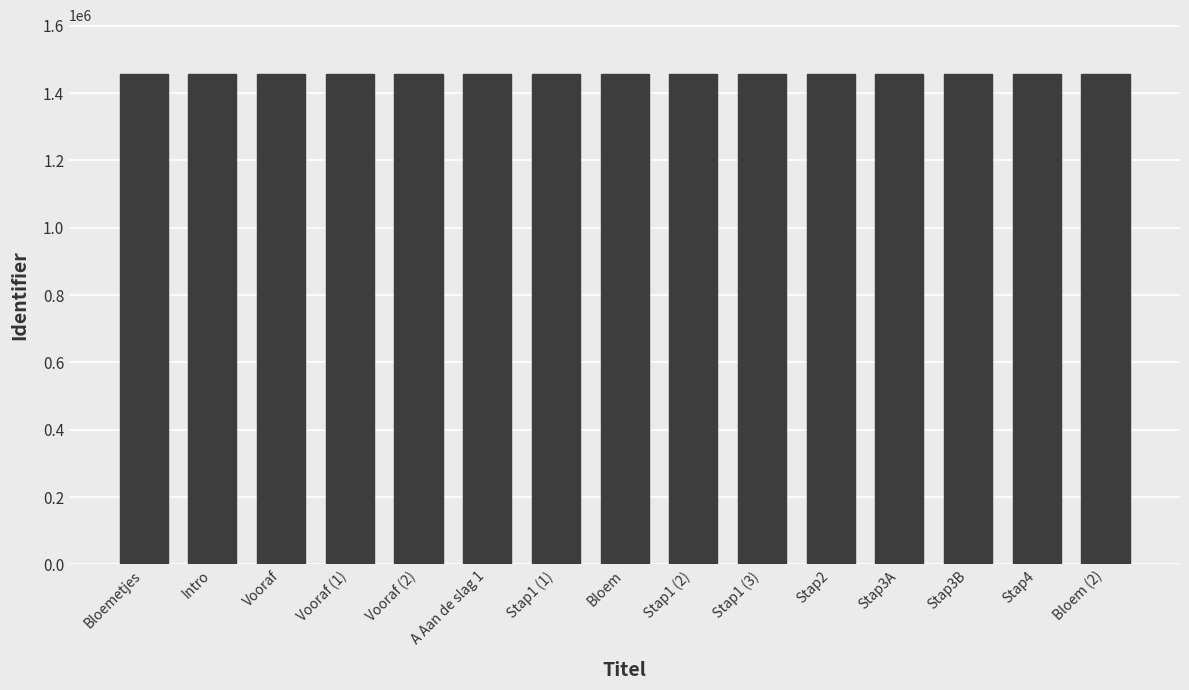

What is the minimum value shown in the chart?

1456001